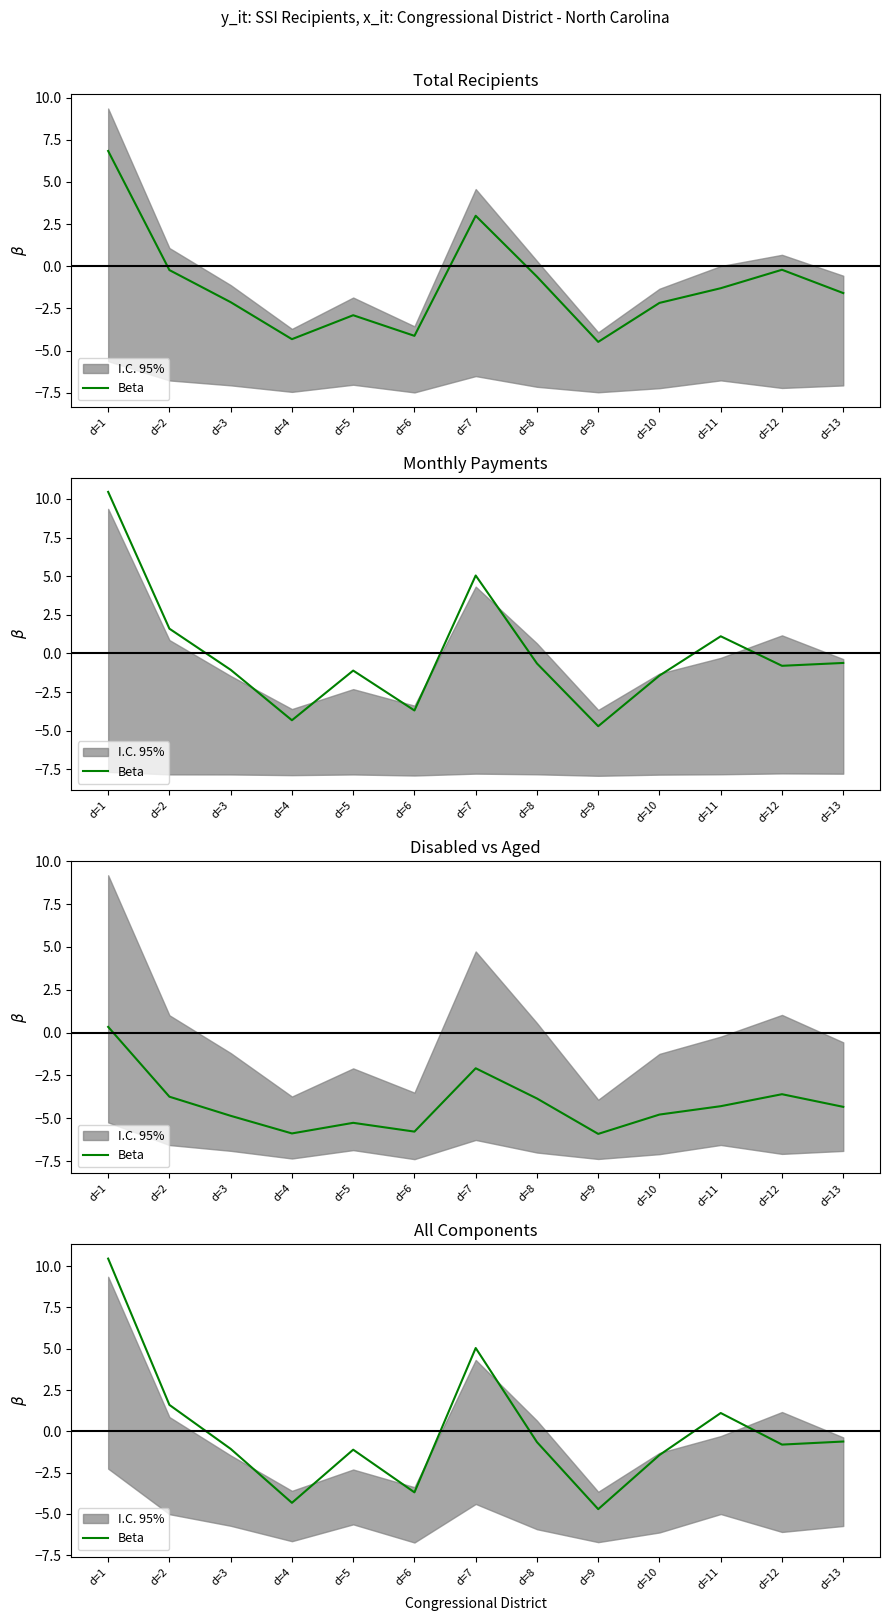

Reading left to right, what are all the values shown in this chart?

d=1=10.5	d=2=1.6	d=3=-1.1	d=4=-4.3	d=5=-1.1	d=6=-3.7	d=7=5.0	d=8=-0.7	d=9=-4.7	d=10=-1.4	d=11=1.1	d=12=-0.8	d=13=-0.6